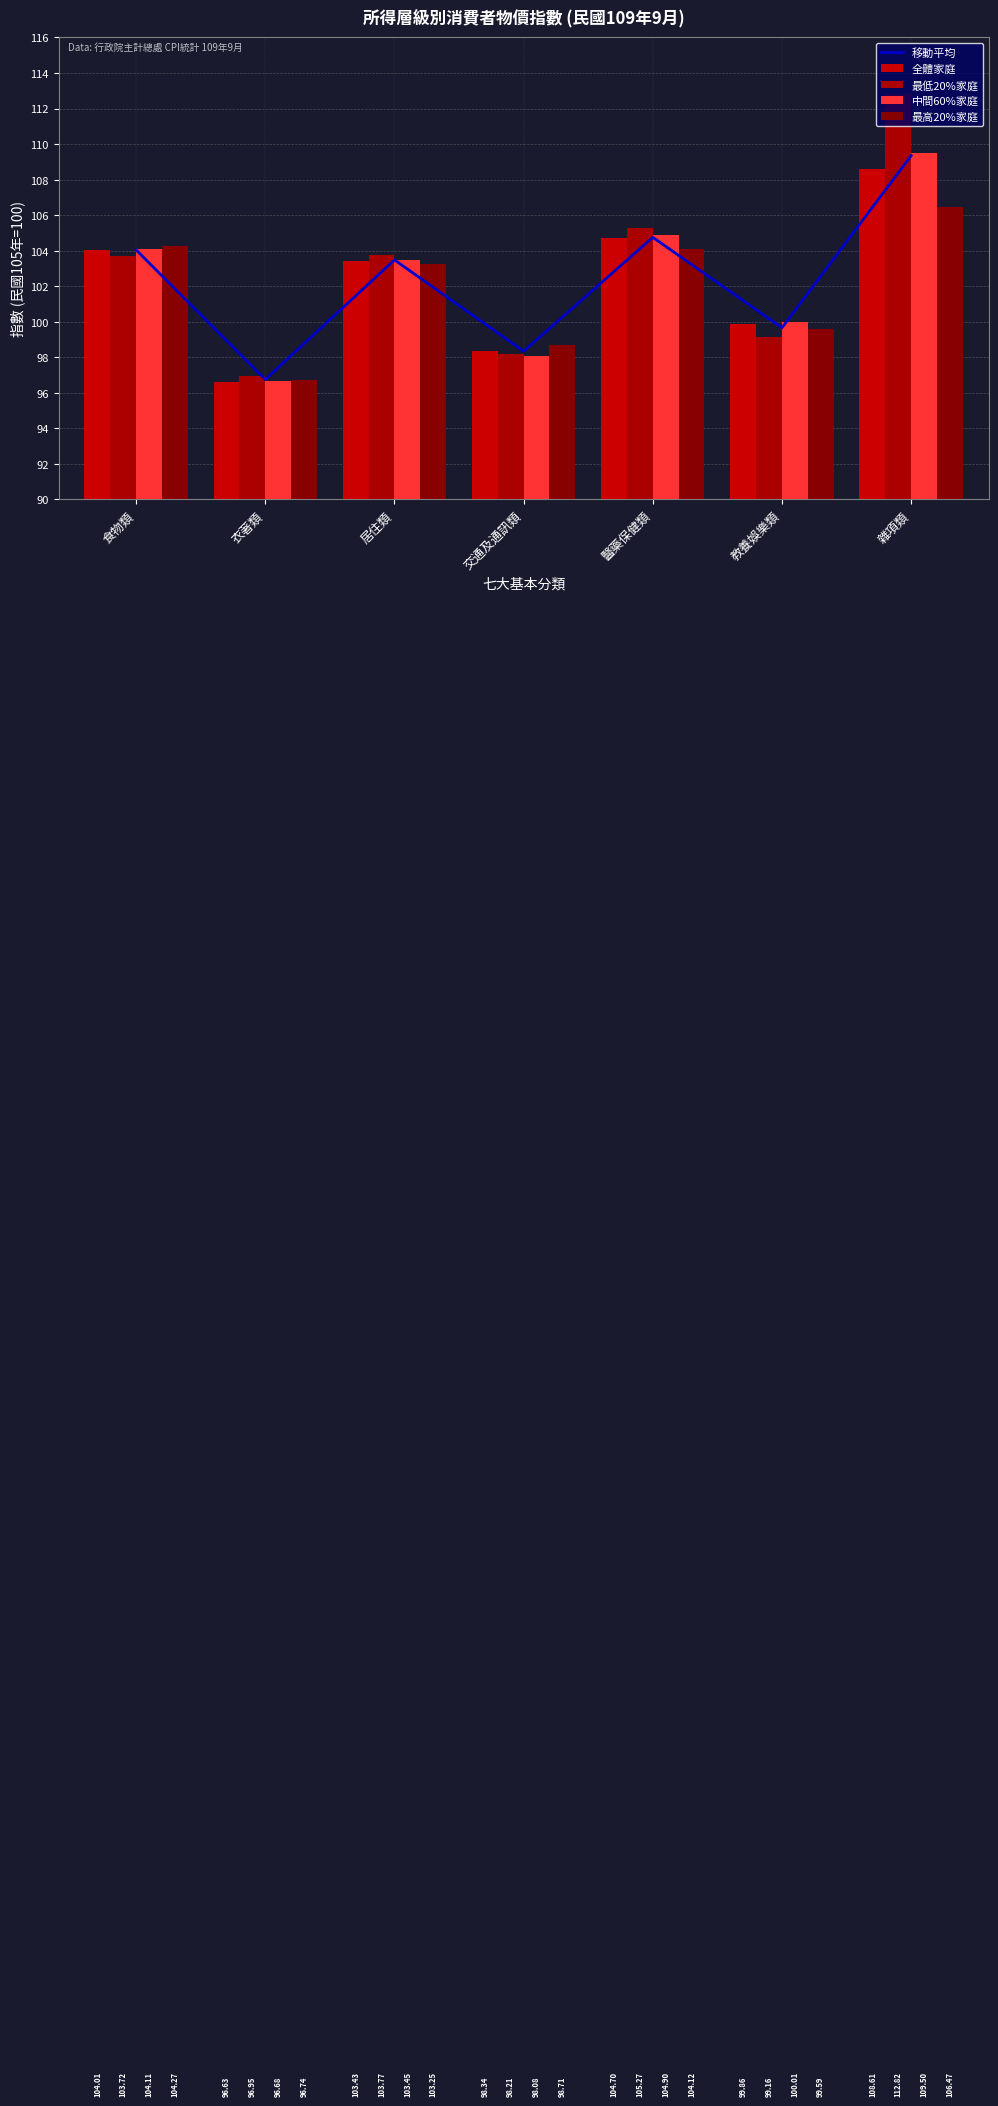

What is the difference between the 最高20%家庭 values at 雜項類 and 食物類?

2.2